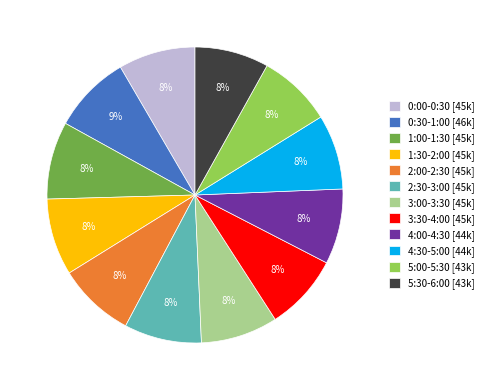

To the nearest percent, what portion does 0:30-1:00 represent?

9%